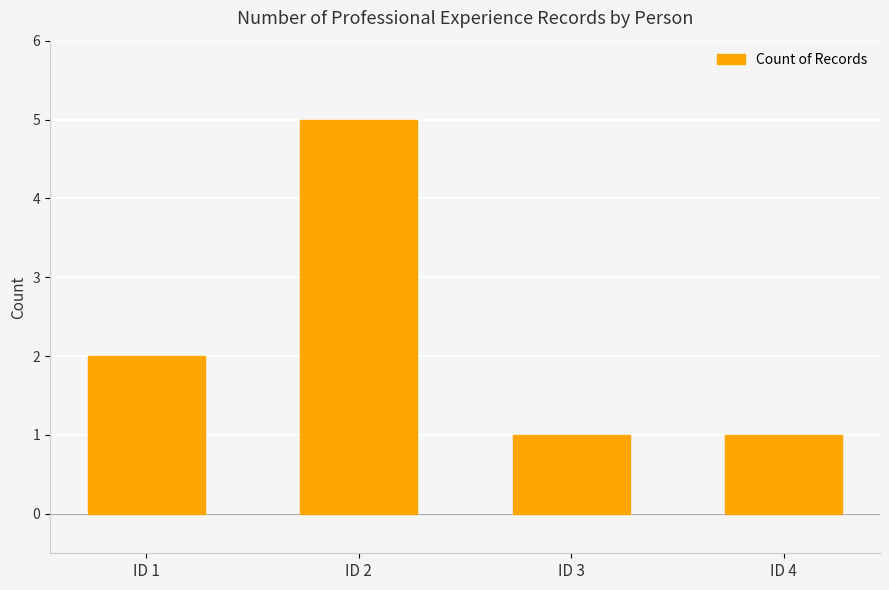

Where is the data nearest to the value 3?

ID 1